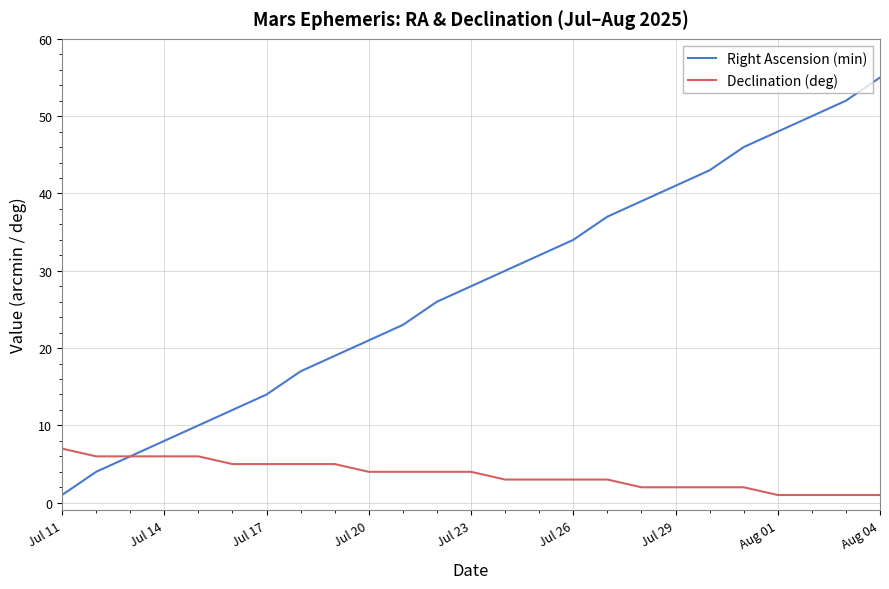

Is this an area chart (filled region under the line)?

No